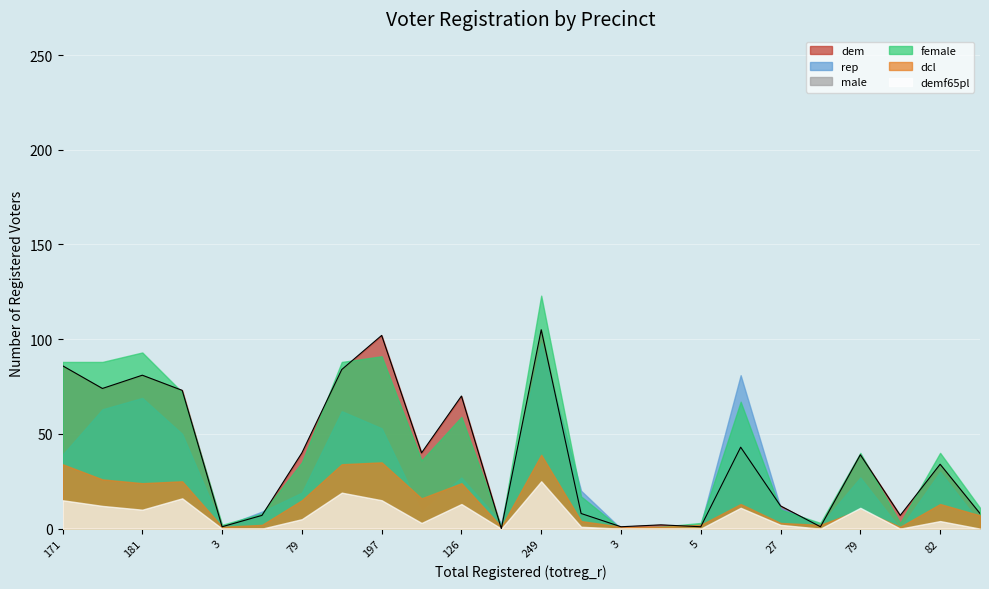

True or false: dcl and male intersect in this chart.

False